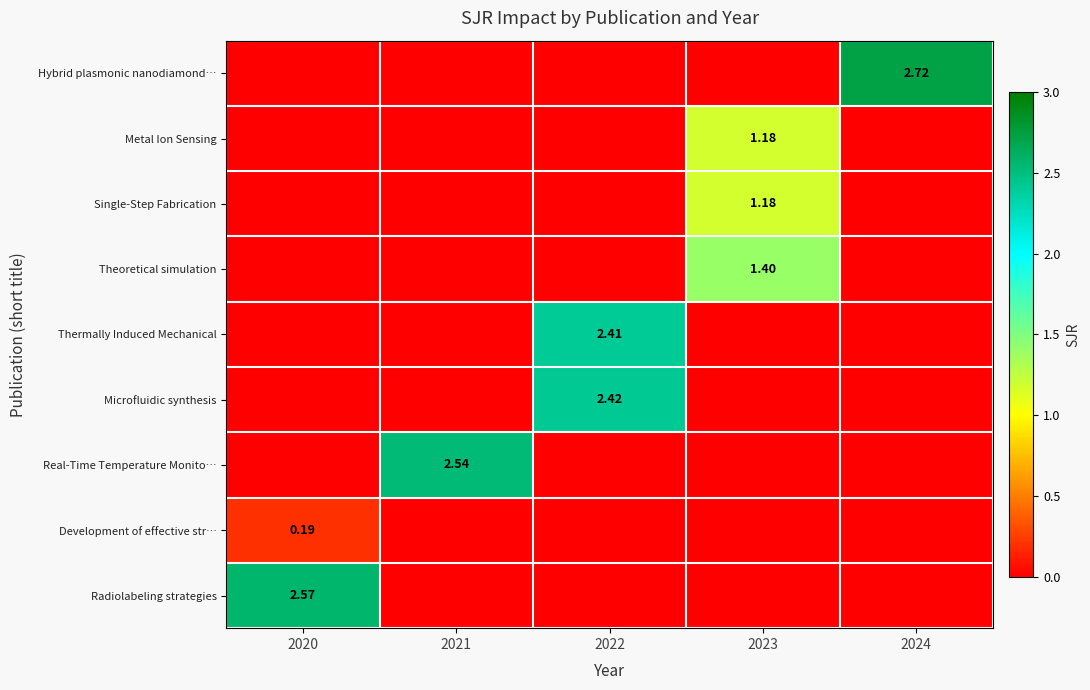

How many distinct data groups are displayed?

9